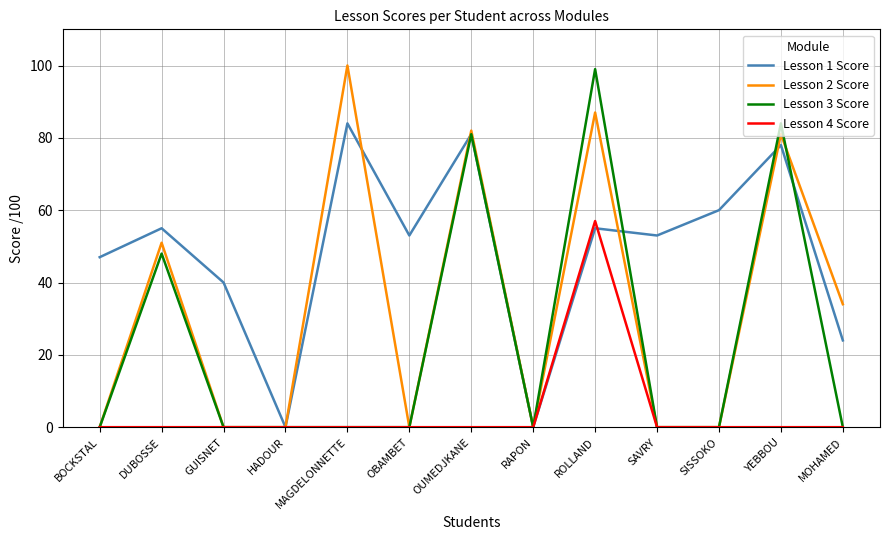

Which series has the largest range (max minus min)?

Lesson 2 Score